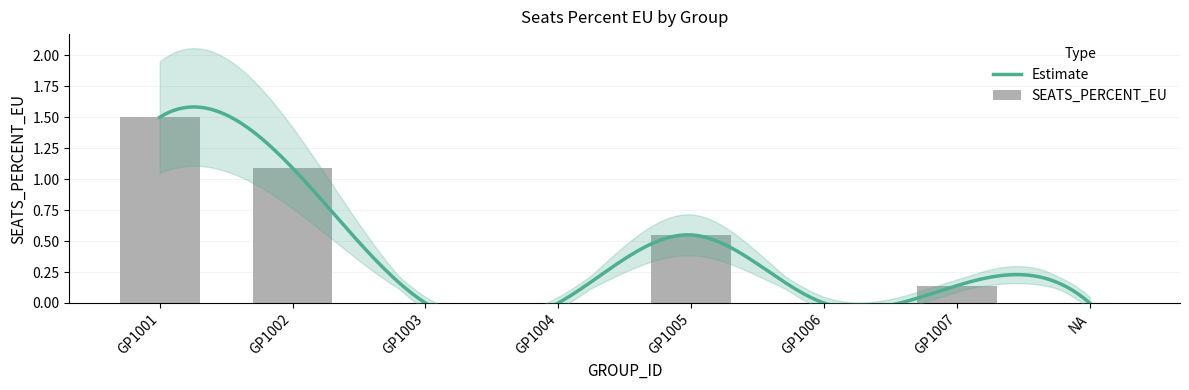

What is the approximate value at GP1002?

1.1